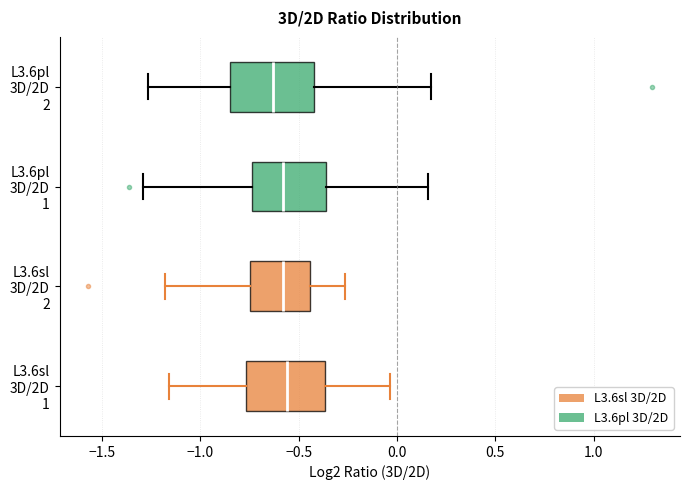

Reading bottom to top, transcribe this box plot: for each box, give where its median line is, the range the box spans, and where its two whiskers end, as read against the x-axis. The values are not printed on the chart, so give them approximately, as read against the axis.

L3.6sl 3D/2D 1: median -0.55, box -0.75 to -0.35, whiskers -1.15 to -0.05
L3.6sl 3D/2D 2: median -0.60, box -0.75 to -0.45, whiskers -1.20 to -0.25
L3.6pl 3D/2D 1: median -0.60, box -0.75 to -0.35, whiskers -1.30 to 0.15
L3.6pl 3D/2D 2: median -0.65, box -0.85 to -0.40, whiskers -1.25 to 0.15